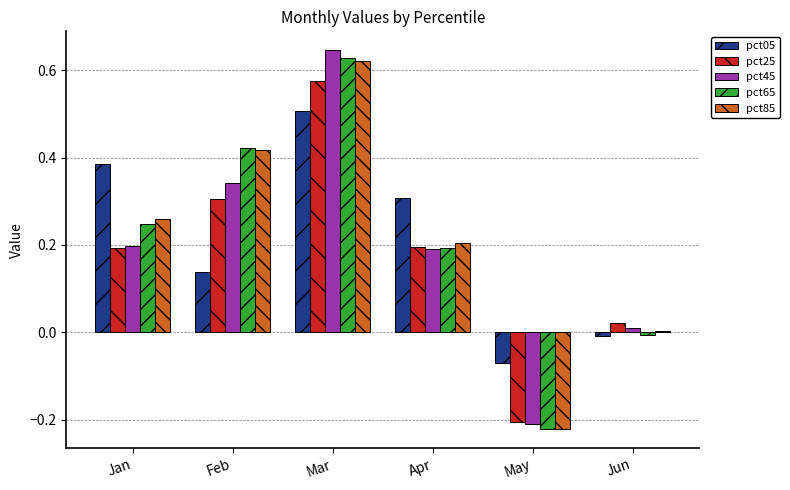

Which category has the lowest value across all series?

May